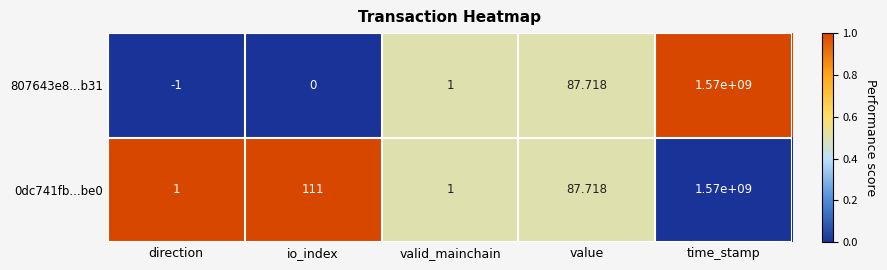

Which series has the largest range (max minus min)?

807643e8...b31